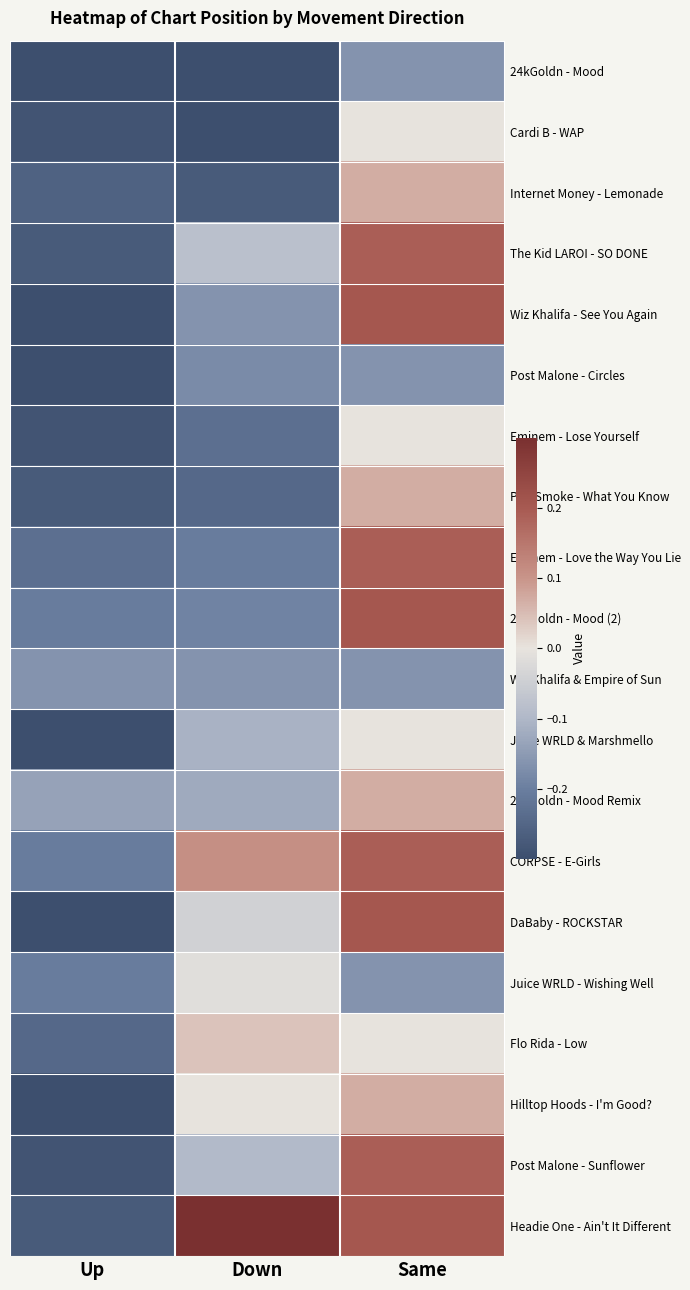

How many data points does each series have?

3